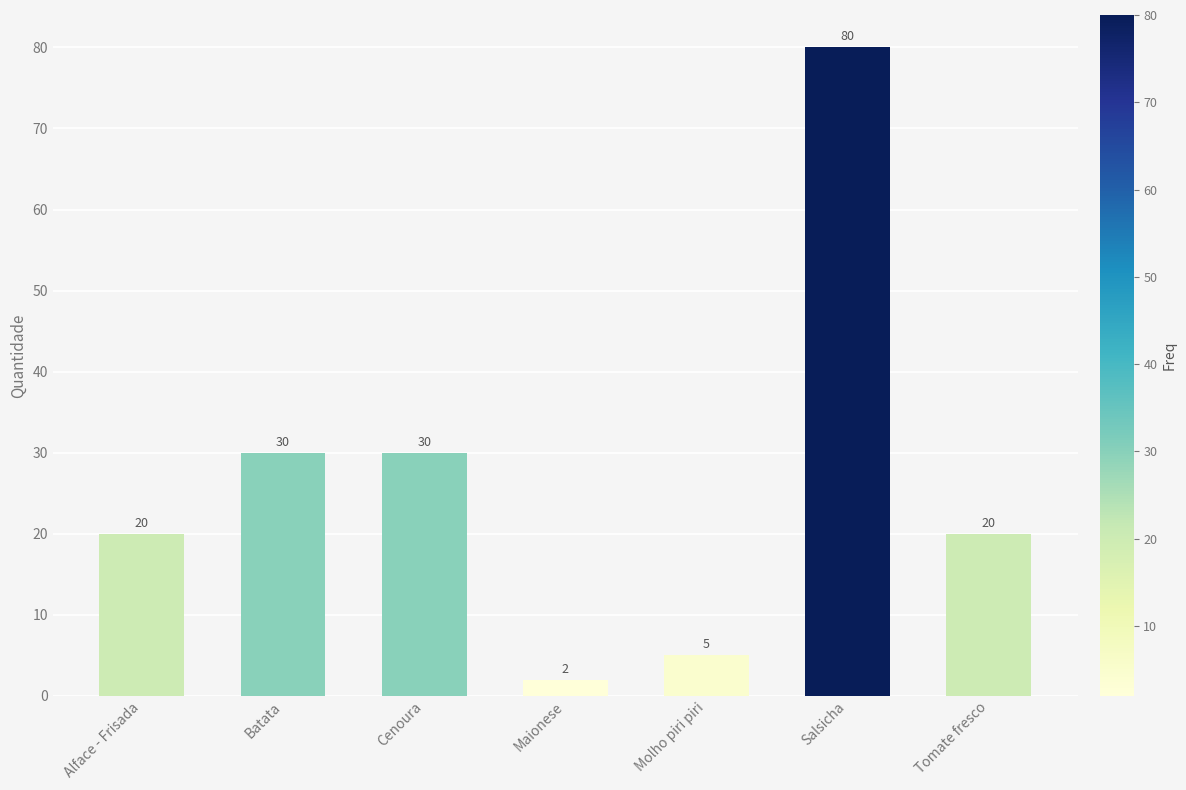

Reading right to left, extract all data points from this chart.

20	80	5	2	30	30	20